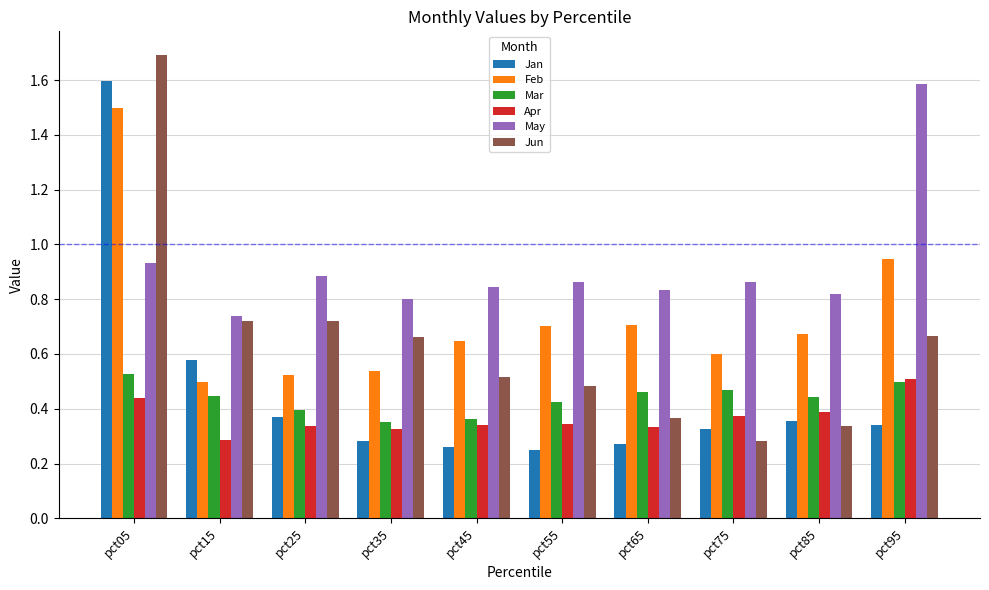

Which series has the widest spread of values?

Jun